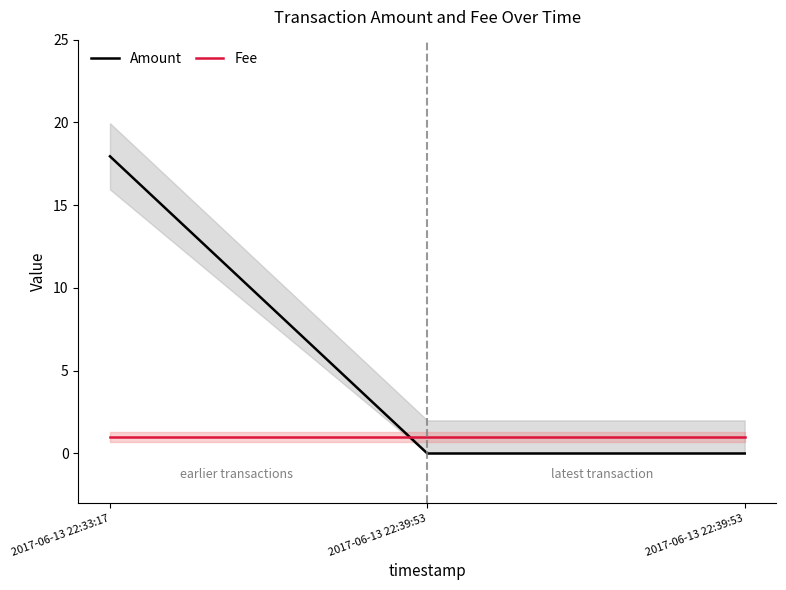

Reading right to left, what are all the values shown in this chart?

Amount: 2017-06-13 22:39:53=0.0	2017-06-13 22:39:53=0.0	2017-06-13 22:33:17=18.0
Fee: 2017-06-13 22:39:53=1.0	2017-06-13 22:39:53=1.0	2017-06-13 22:33:17=1.0